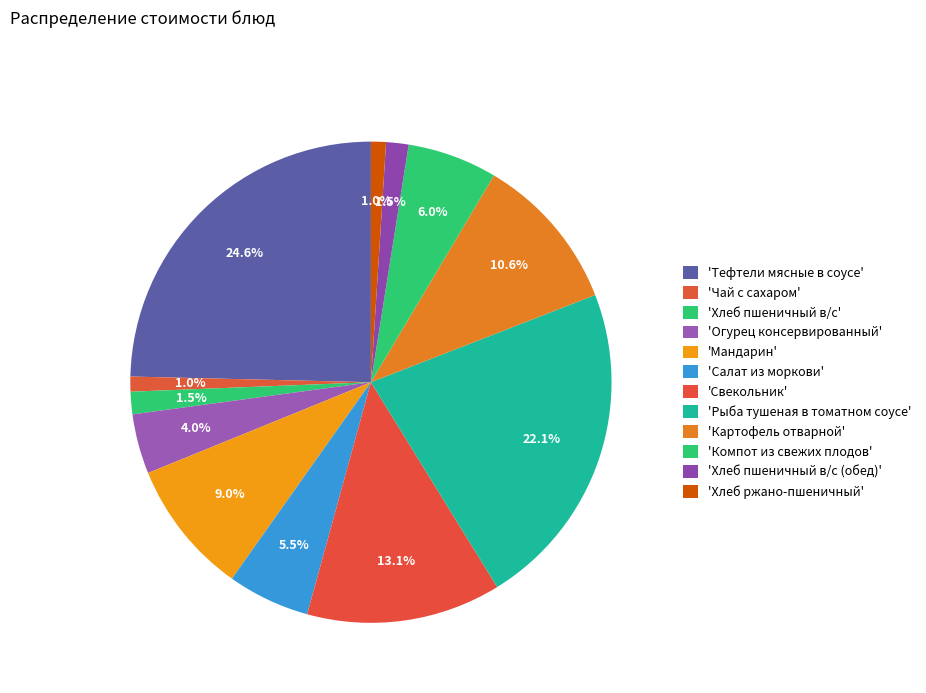

Count the number of slices in the pie.

12